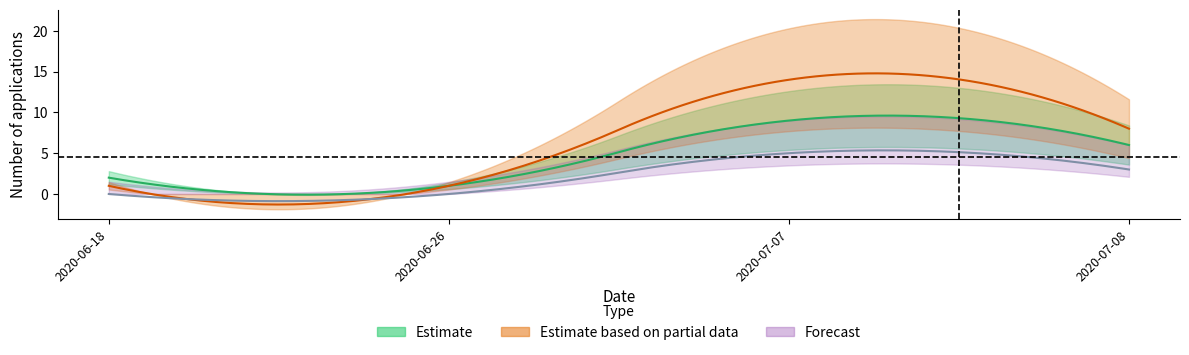

Reading left to right, extract all data points from this chart.

Estimate: 2	1	9	6
Estimate based on partial data: 1	1	14	8
Forecast: 0	0	5	3